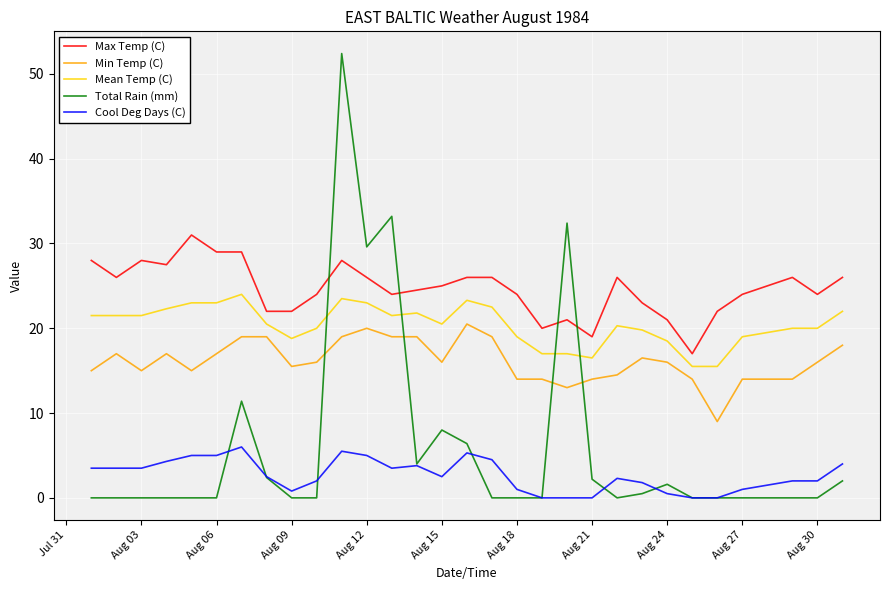

True or false: Max Temp (C) and Mean Temp (C) cross at least once.

False